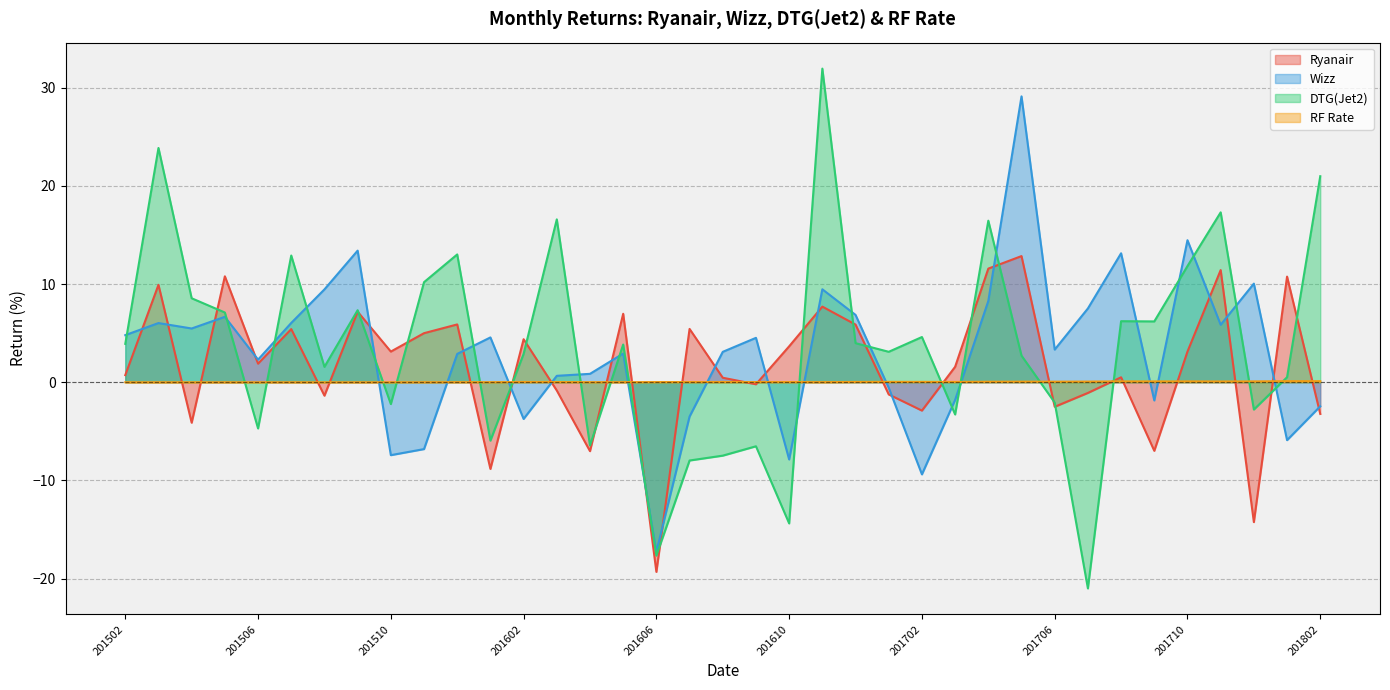

Does the chart have visible grid lines?

Yes